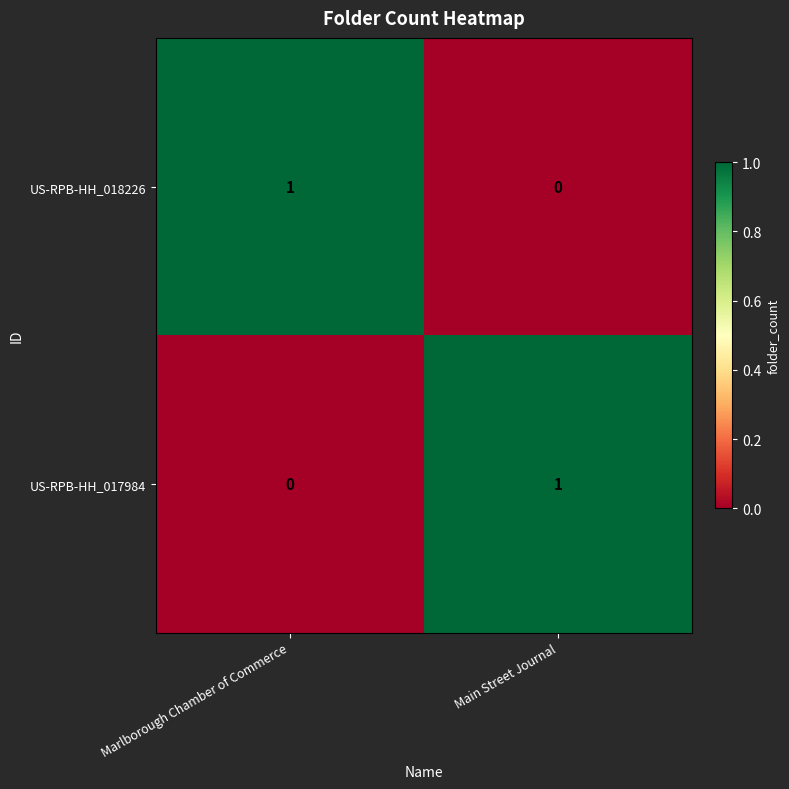

What is the difference between the highest and lowest values at Marlborough Chamber of Commerce?

1